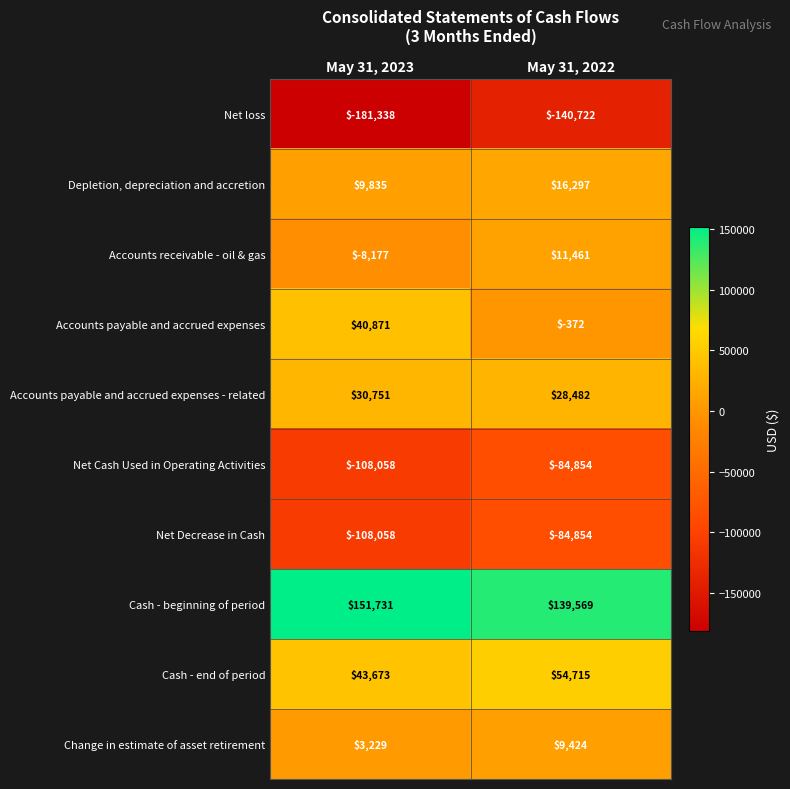

Which category has the highest value across all series?

May 31, 2023